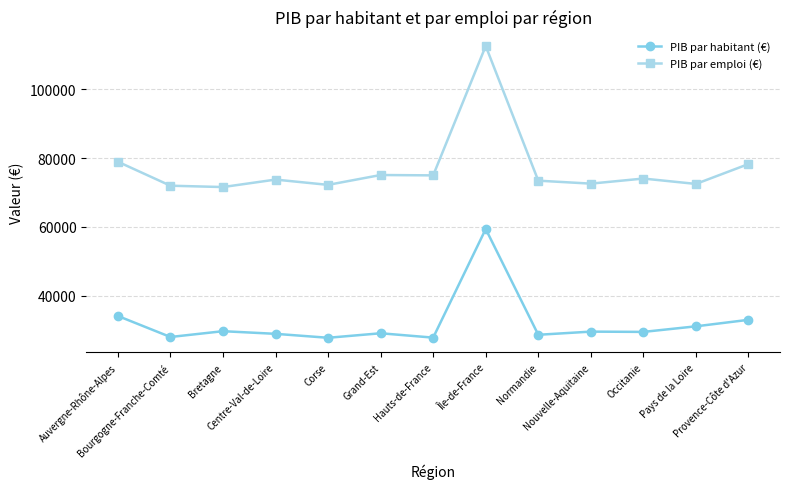

True or false: PIB par habitant (€) and PIB par emploi (€) cross at least once.

False